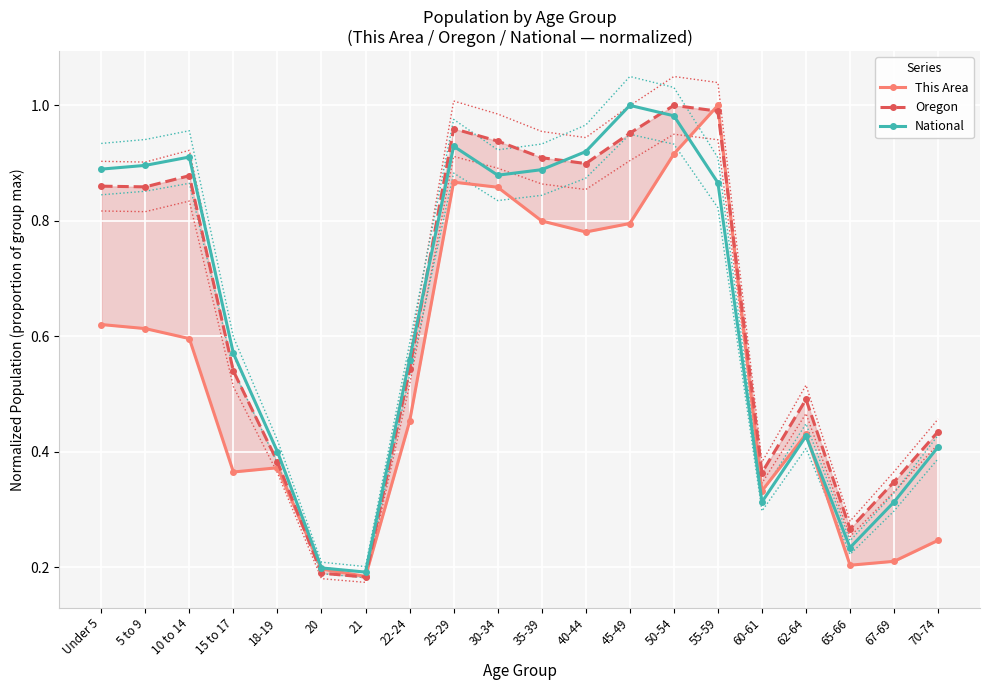

What is the average value of the National series?

0.6